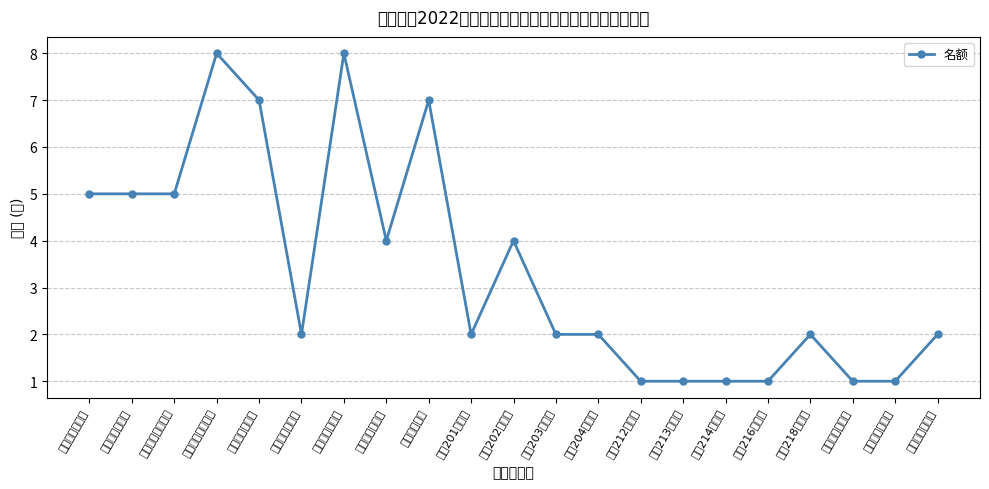

Count the values in the range 1 to 5.

17